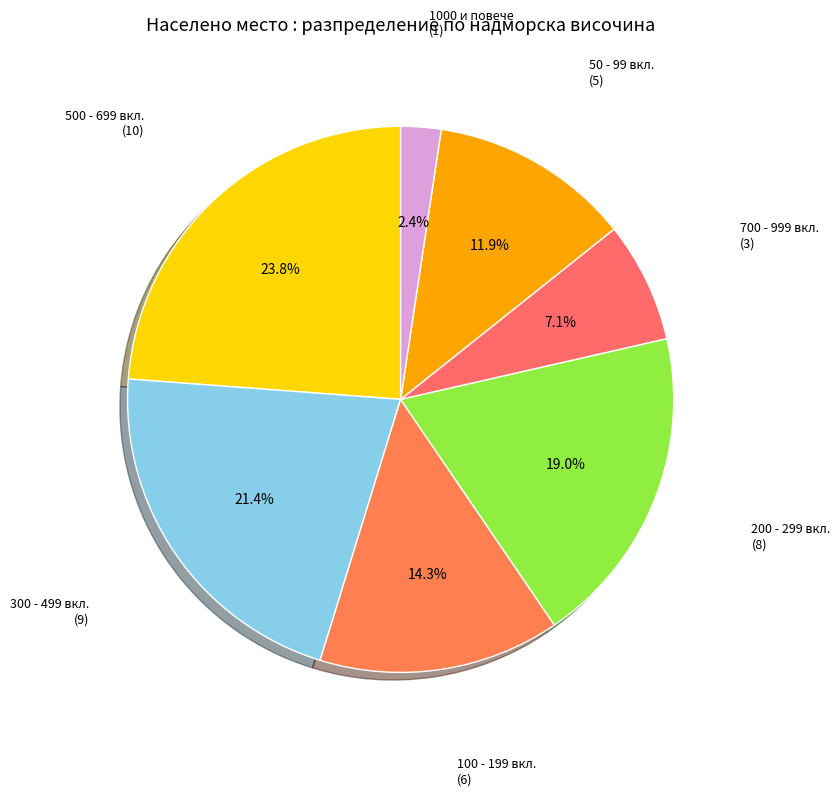

Count the number of slices in the pie.

7